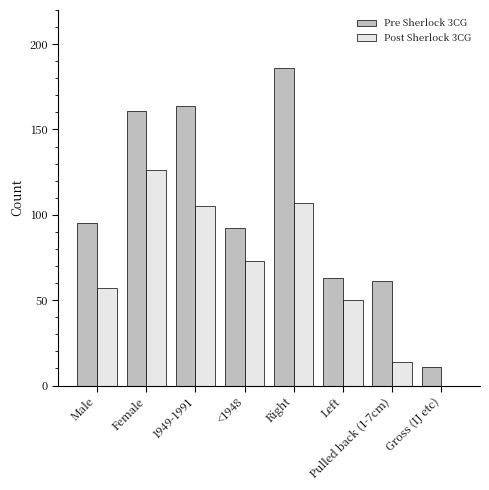

What are all the series names shown in the legend?

Pre Sherlock 3CG, Post Sherlock 3CG